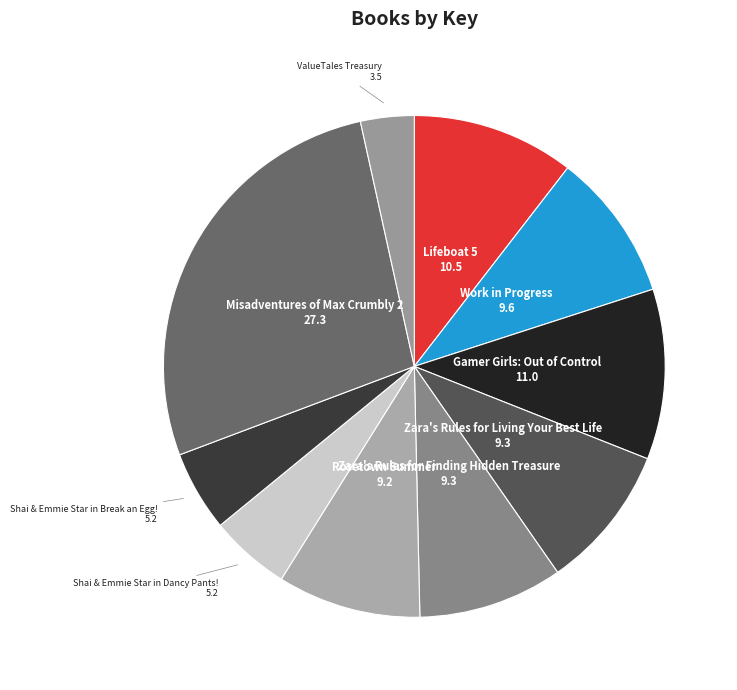

Which category has the smallest portion of the pie?

ValueTales Treasury